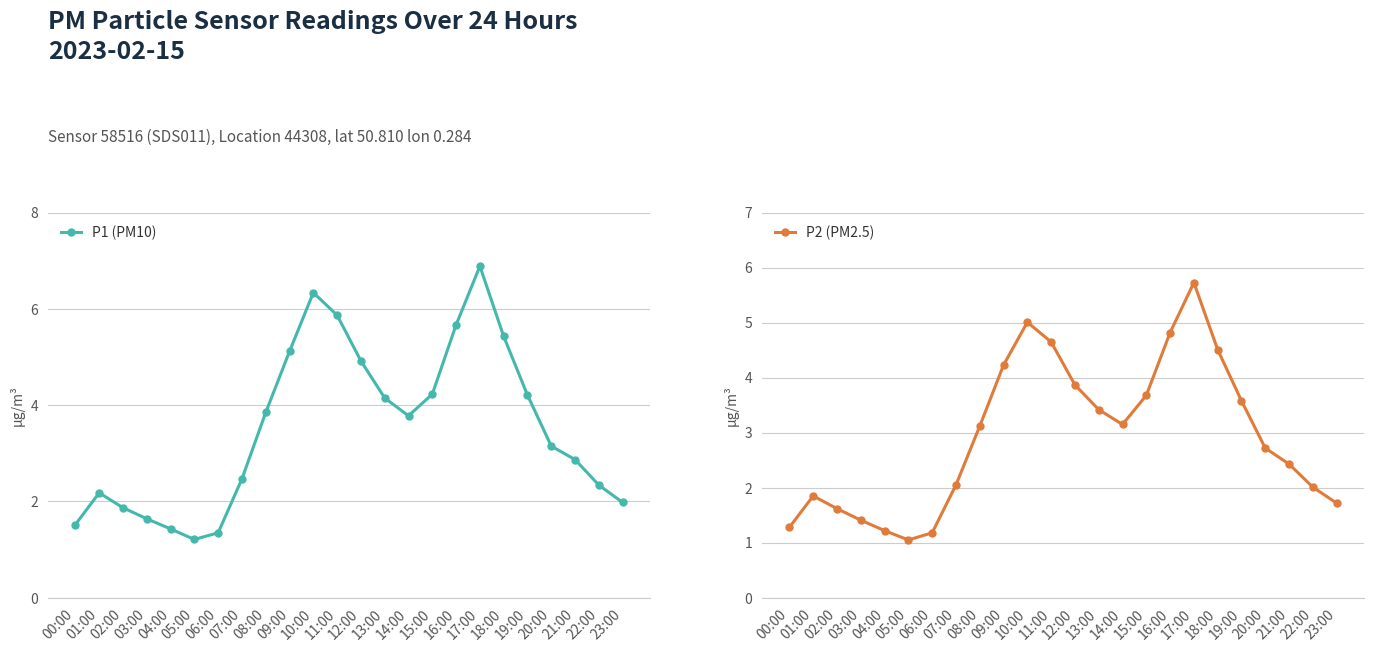

Reading left to right, list all the values displayed in this chart.

P1 (PM10): 00:00=1.5	01:00=2.2	02:00=1.9	03:00=1.6	04:00=1.4	05:00=1.2	06:00=1.4	07:00=2.5	08:00=3.9	09:00=5.1	10:00=6.3	11:00=5.9	12:00=4.9	13:00=4.2	14:00=3.8	15:00=4.2	16:00=5.7	17:00=6.9	18:00=5.4	19:00=4.2	20:00=3.1	21:00=2.9	22:00=2.3	23:00=2.0
P2 (PM2.5): 00:00=1.3	01:00=1.9	02:00=1.6	03:00=1.4	04:00=1.2	05:00=1.1	06:00=1.2	07:00=2.0	08:00=3.1	09:00=4.2	10:00=5.0	11:00=4.7	12:00=3.9	13:00=3.4	14:00=3.1	15:00=3.7	16:00=4.8	17:00=5.7	18:00=4.5	19:00=3.6	20:00=2.7	21:00=2.4	22:00=2.0	23:00=1.7